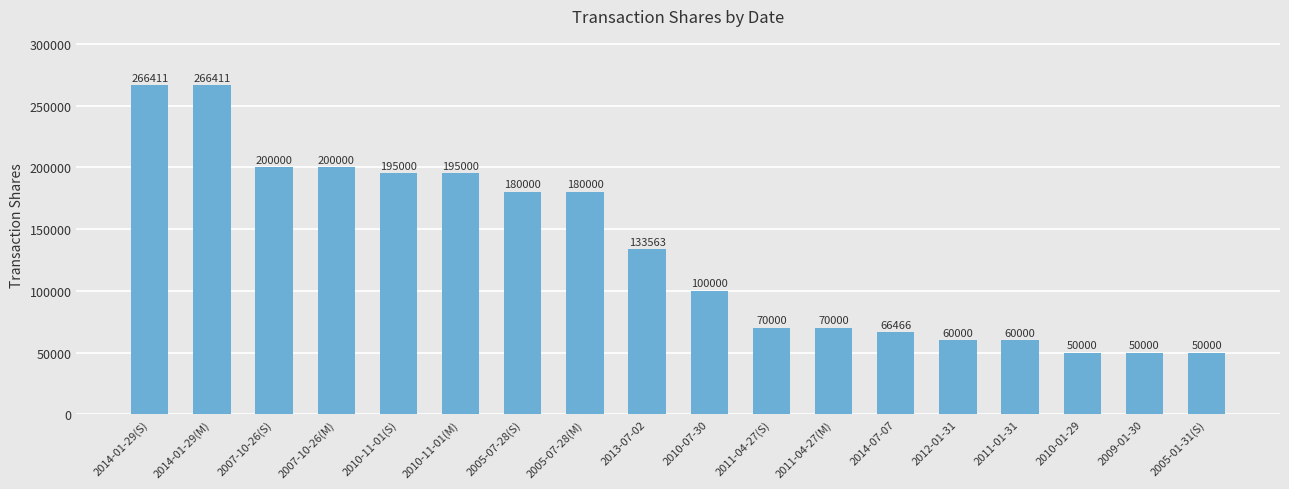

What is the label of the 14th bar from the right?

2010-11-01(S)